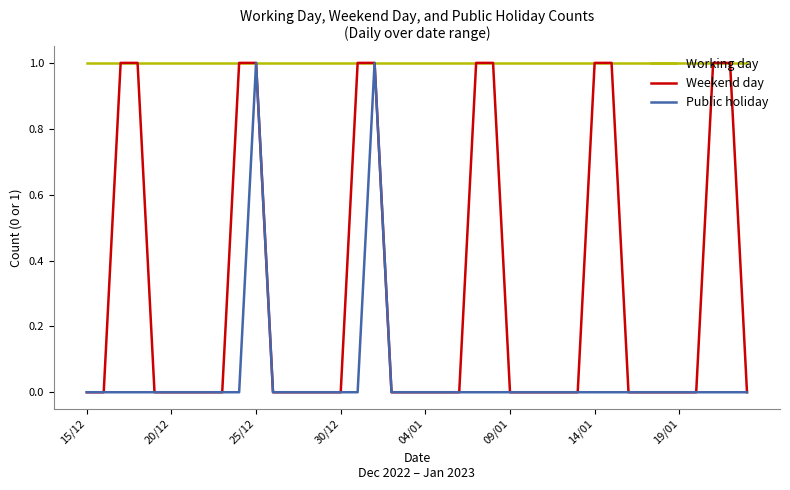

What is the sum of all Weekend day values?

12